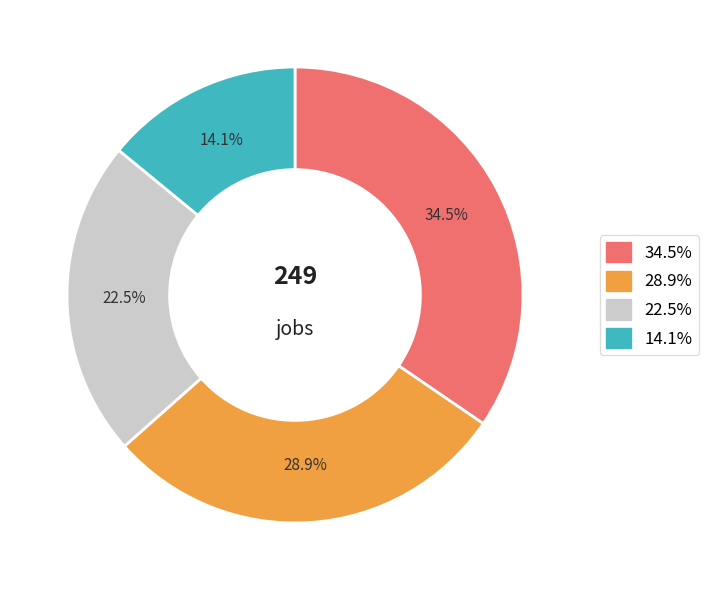

To the nearest percent, what is the difference between the largest and smallest slice percentages?

20%